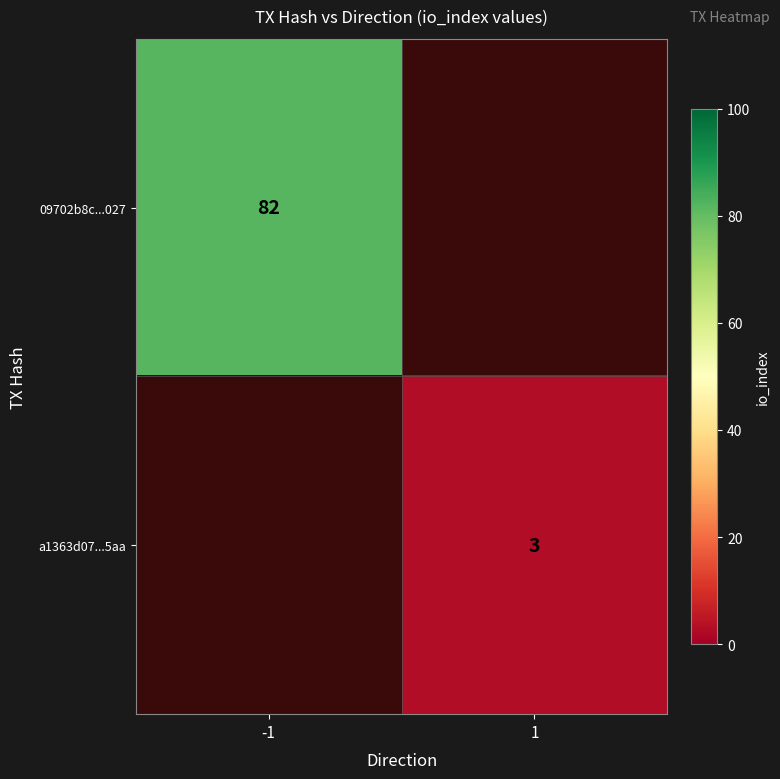

How many data points does each series have?

2